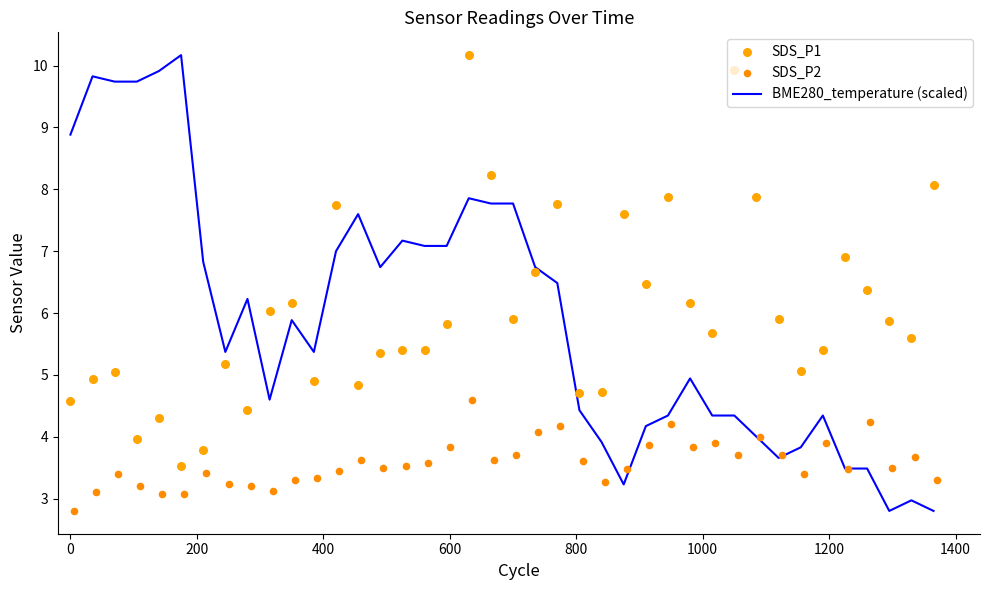

At how many categories does at least one series exceed 4?

40